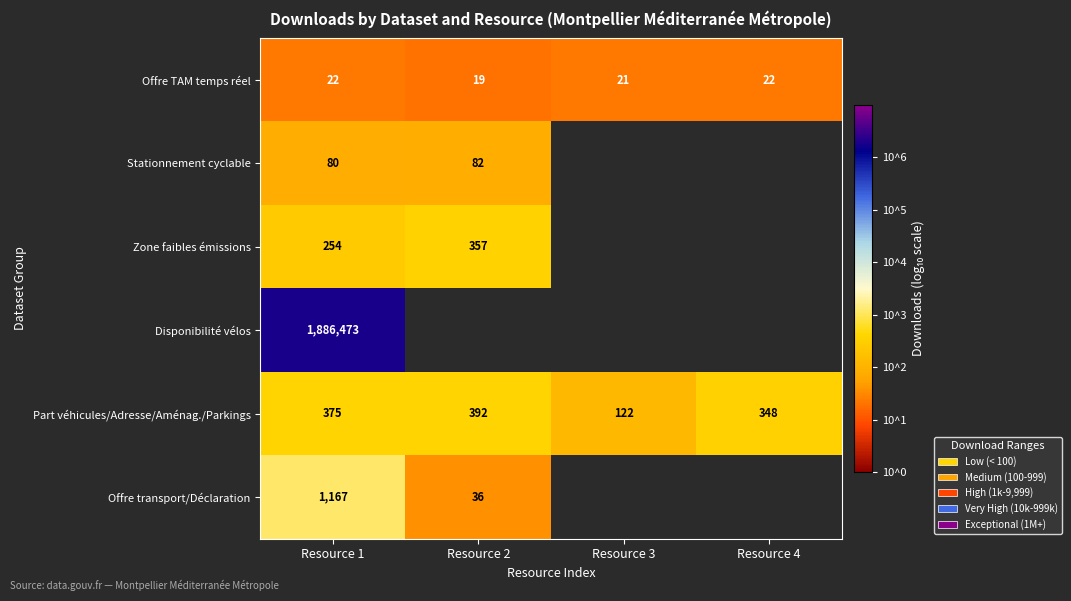

Rank the series at Resource 1 from lowest to highest value.

Offre TAM temps réel, Stationnement cyclable, Zone faibles émissions, Part véhicules/Adresse/Aménag./Parkings, Offre transport/Déclaration, Disponibilité vélos